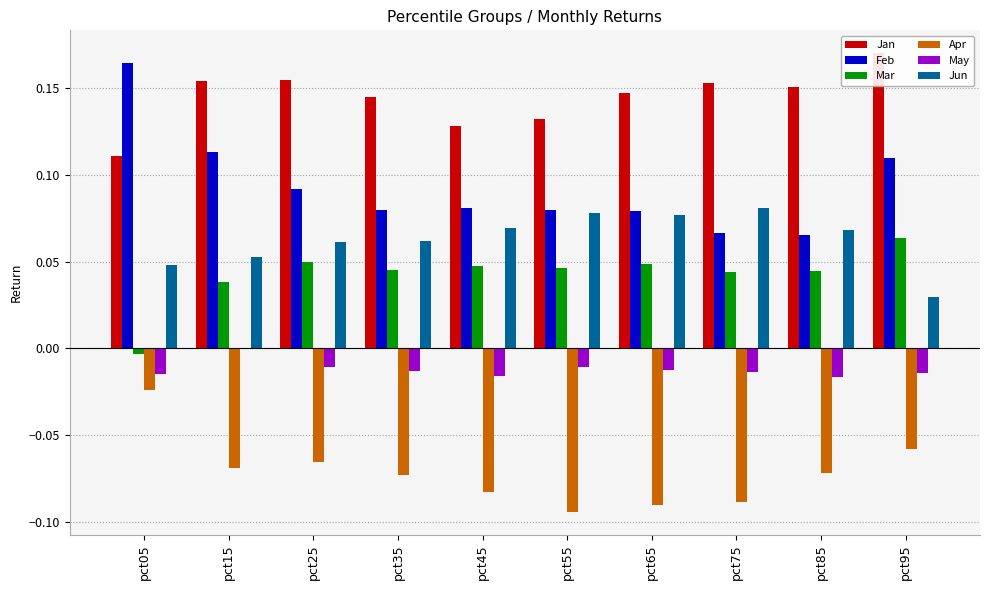

Which series has the largest total across all categories?

Jan